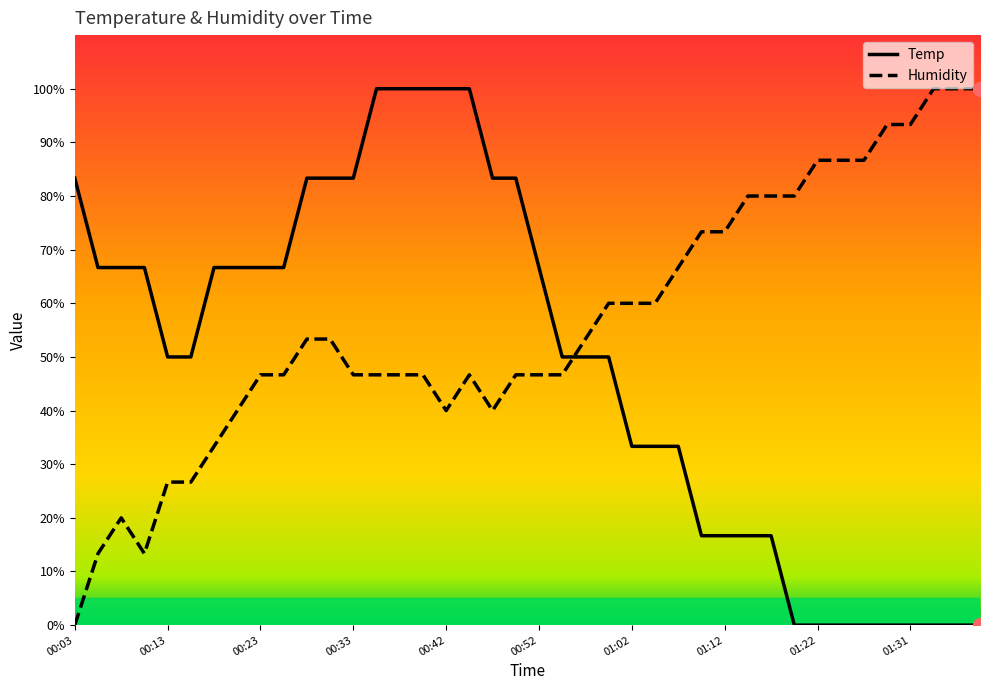

Which series has the largest total across all categories?

Humidity